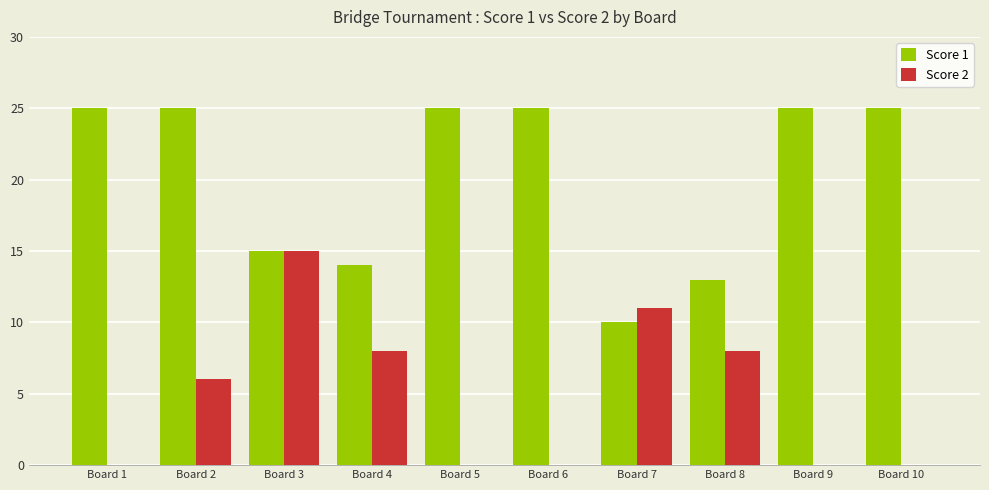

What is the maximum value for Score 1?

25